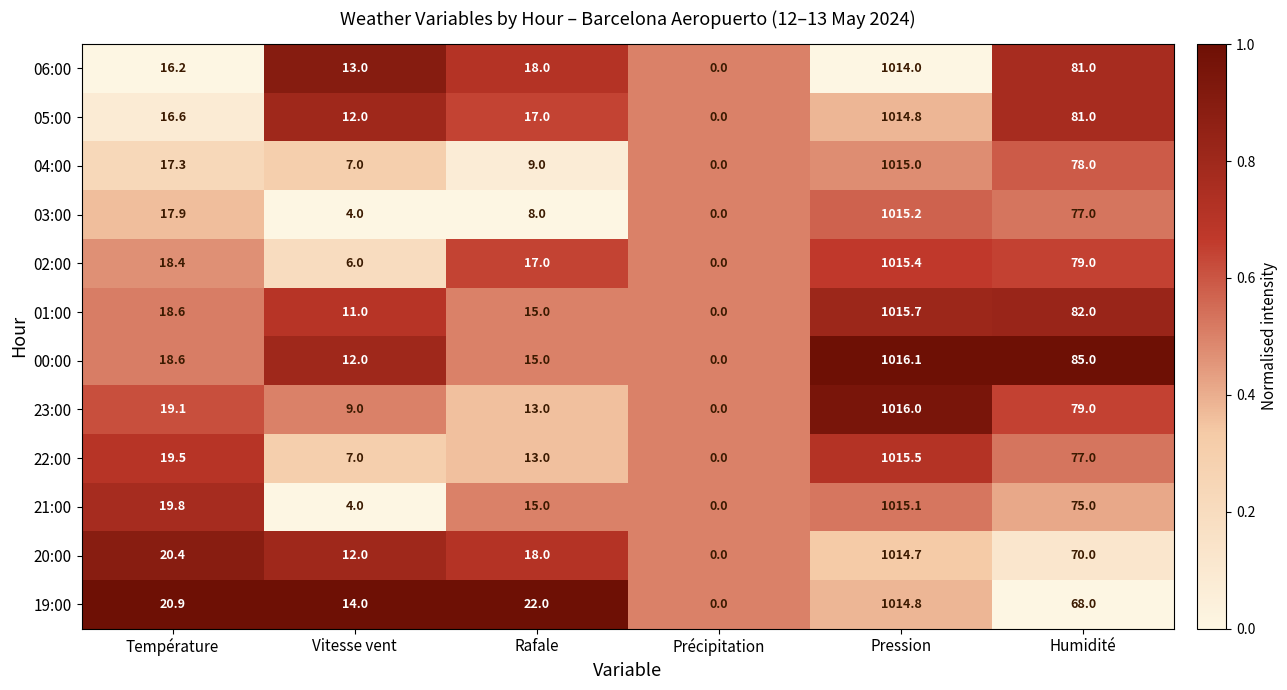

Is it true that 04:00 equals 27.9 at Température?

False